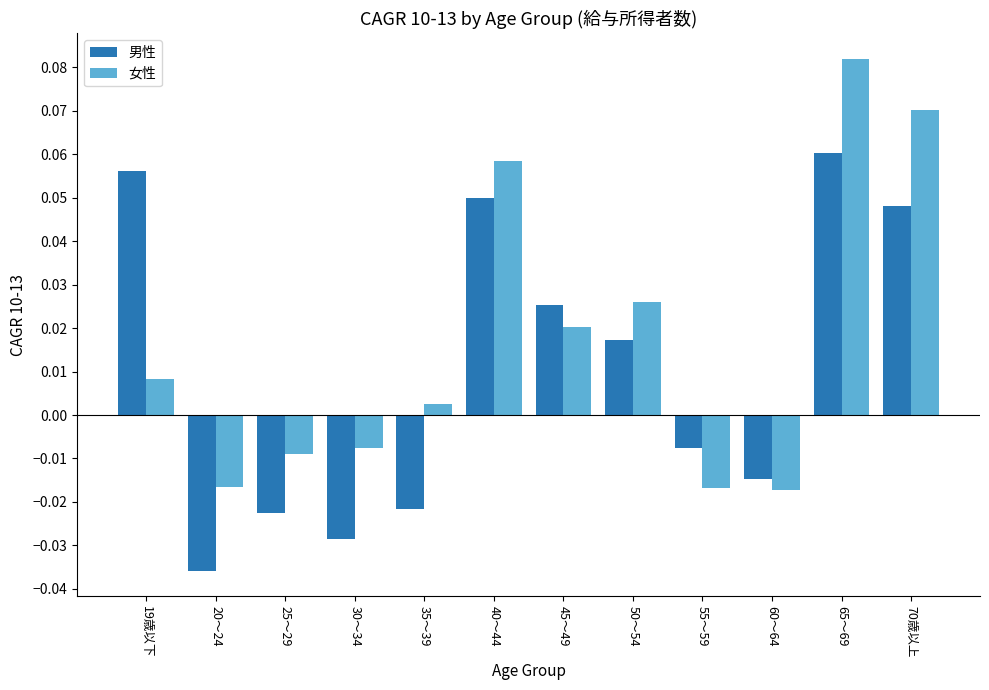

List the series in order of their overall mean, lowest first.

男性, 女性